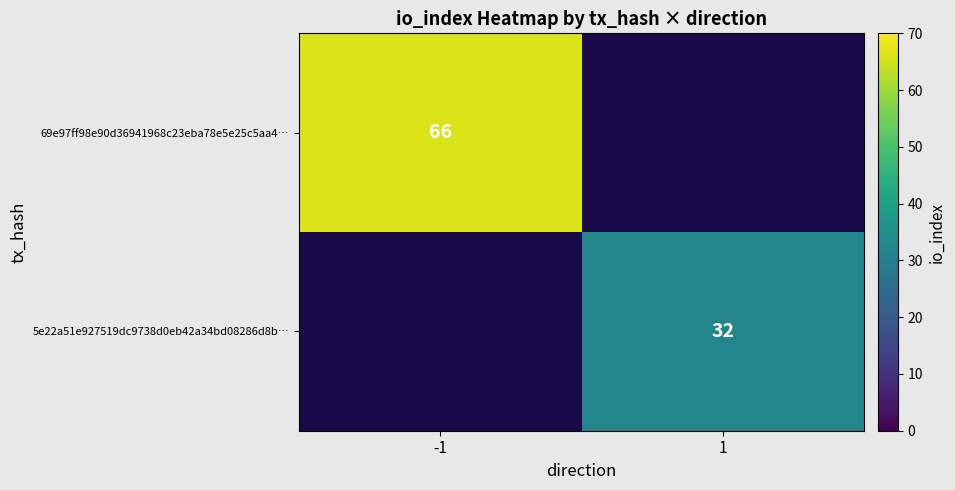

Which category has the highest value across all series?

-1